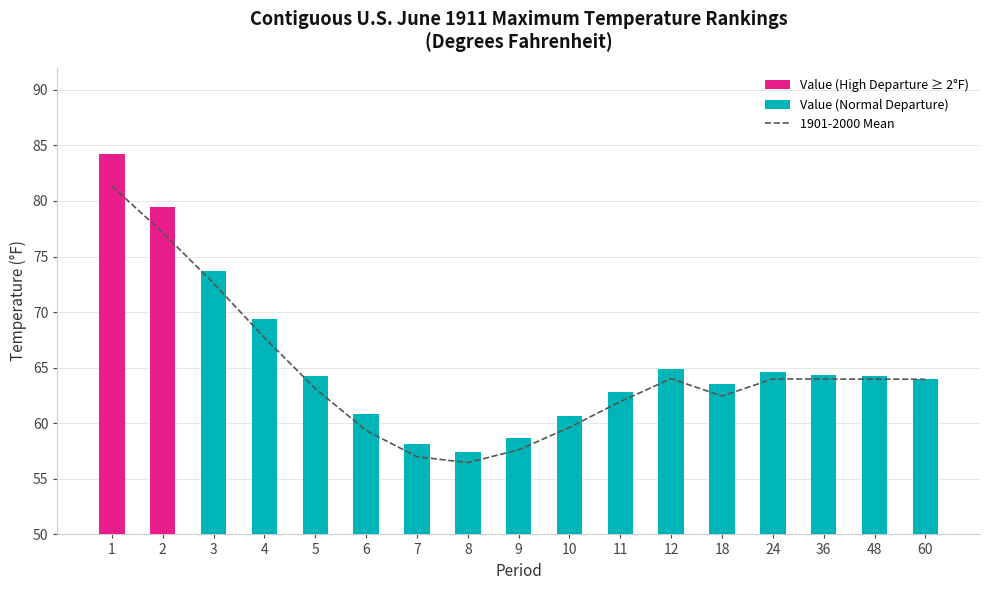

What is the average value of the Value series?

65.6